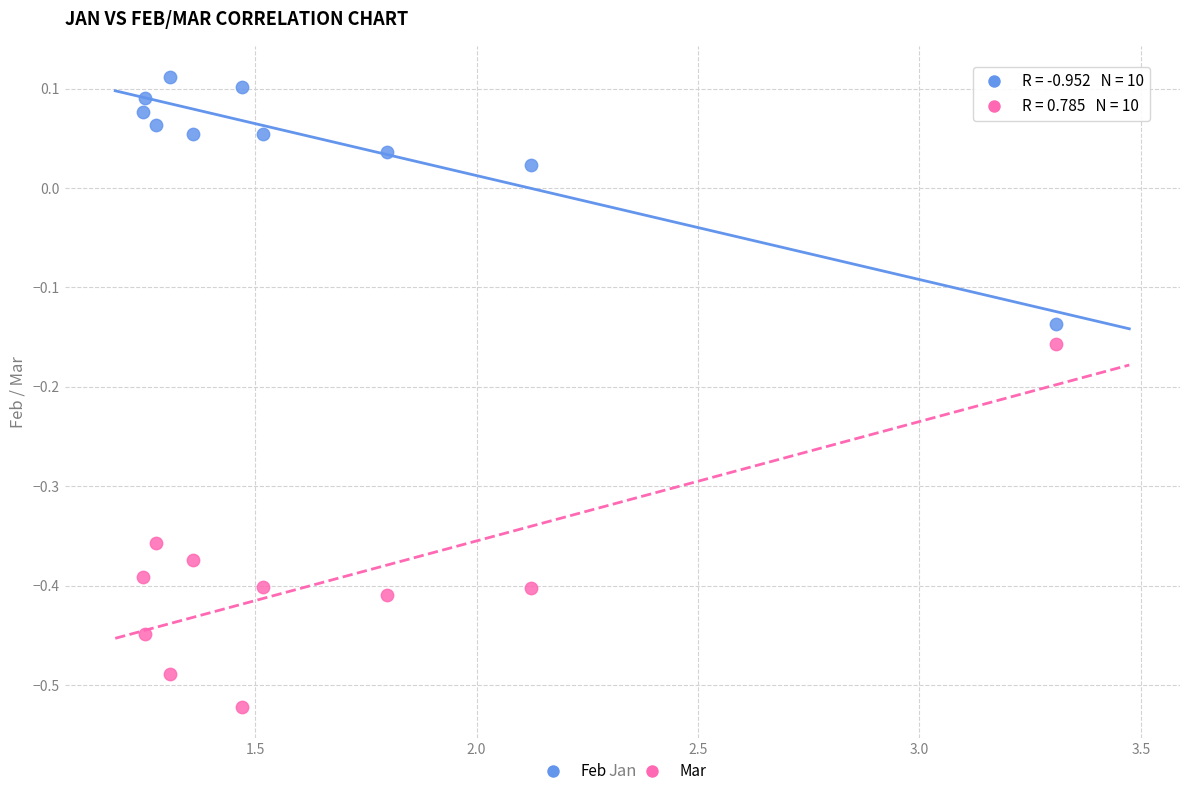

Which series reaches the maximum Y coordinate?

Feb